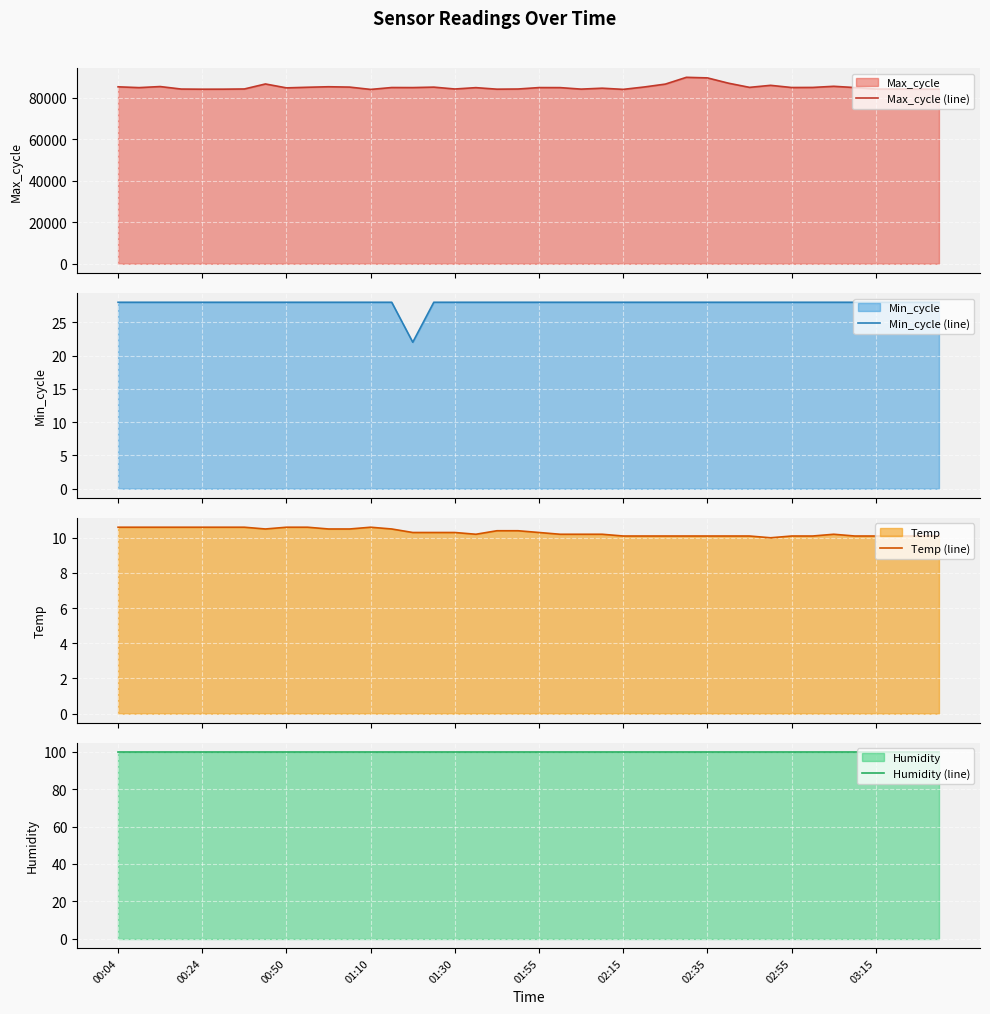

Which series changed the most between 14 and 28?

Max_cycle (line)